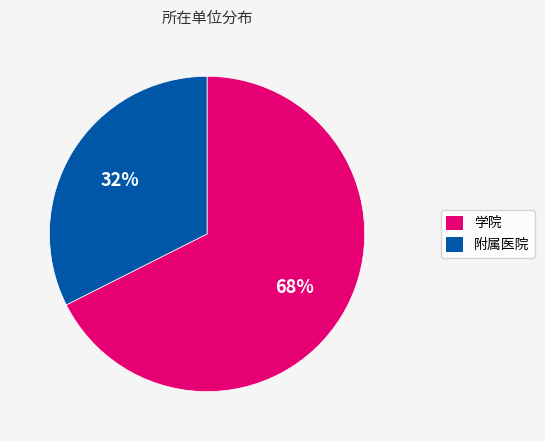

To the nearest percent, what is the average slice percentage?

50%